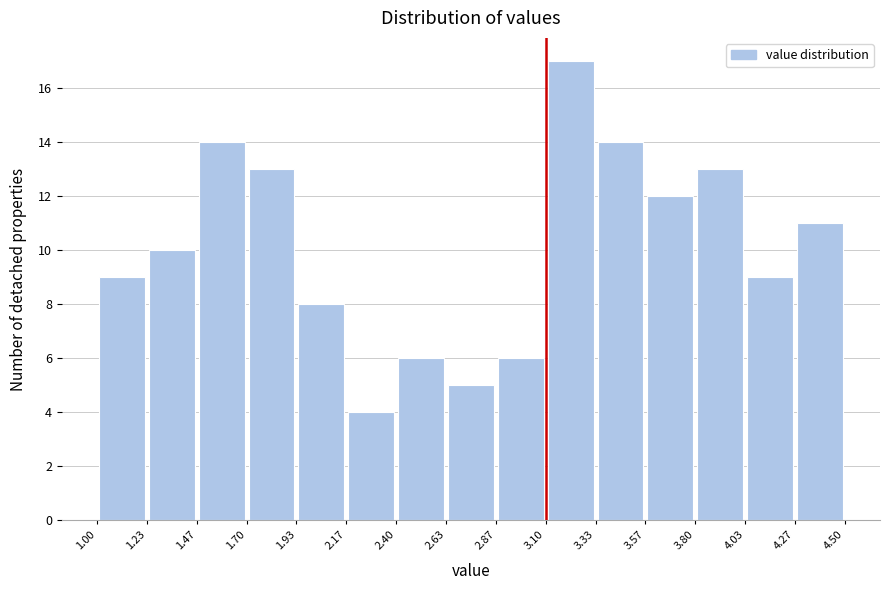

What is the height of the bar covering 1.23 to 1.47 on the x-axis? The values are not printed on the chart, so give them approximately, as read against the axis.

10